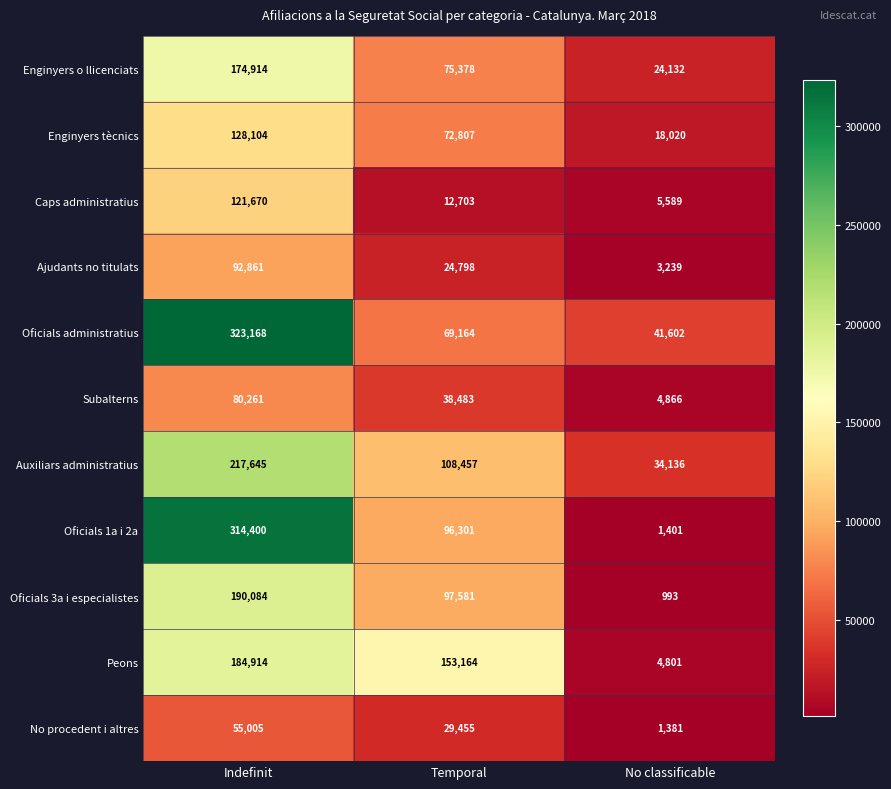

List the series in order of their peak value, lowest first.

No procedent i altres, Subalterns, Ajudants no titulats, Caps administratius, Enginyers tècnics, Enginyers o llicenciats, Peons, Oficials 3a i especialistes, Auxiliars administratius, Oficials 1a i 2a, Oficials administratius